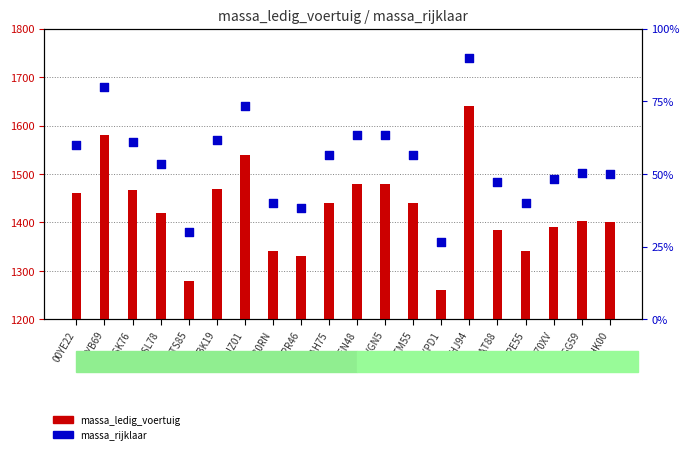

Which series has the largest total across all categories?

massa_rijklaar